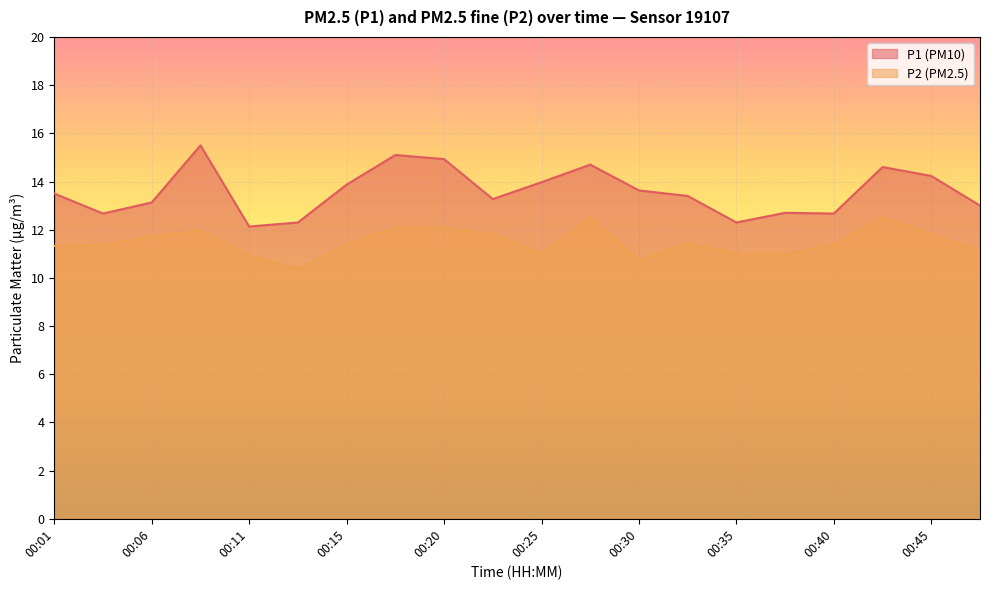

How many lines are shown in the chart?

2